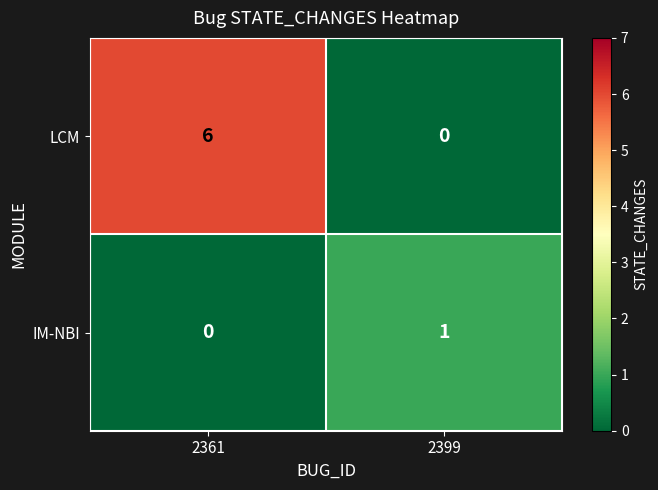

Rank the series at 2361 from highest to lowest value.

LCM, IM-NBI